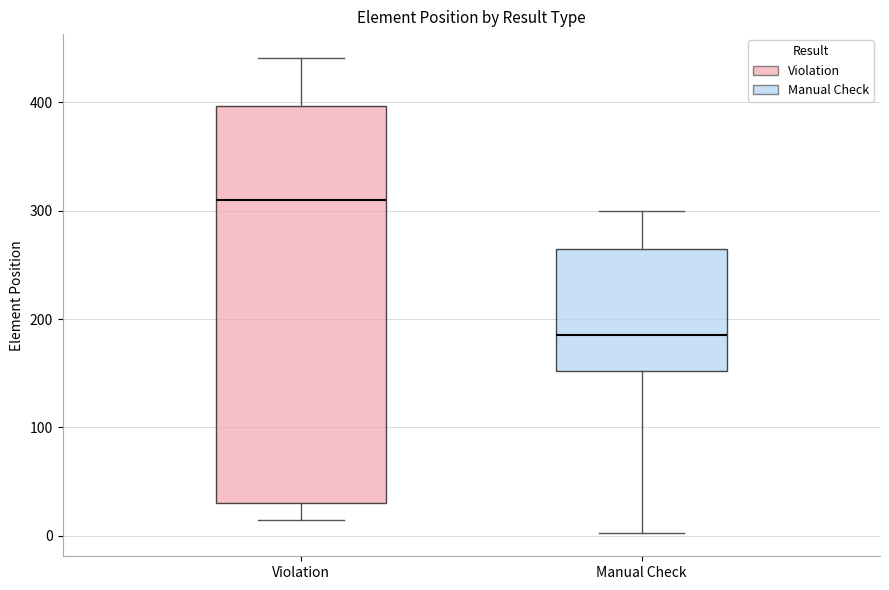

Reading left to right, transcribe this box plot: for each box, give where its median line is, the range the box spans, and where its two whiskers end, as read against the y-axis. The values are not printed on the chart, so give them approximately, as read against the axis.

Violation: median 310, box 30 to 400, whiskers 20 to 440
Manual Check: median 190, box 150 to 270, whiskers 0 to 300